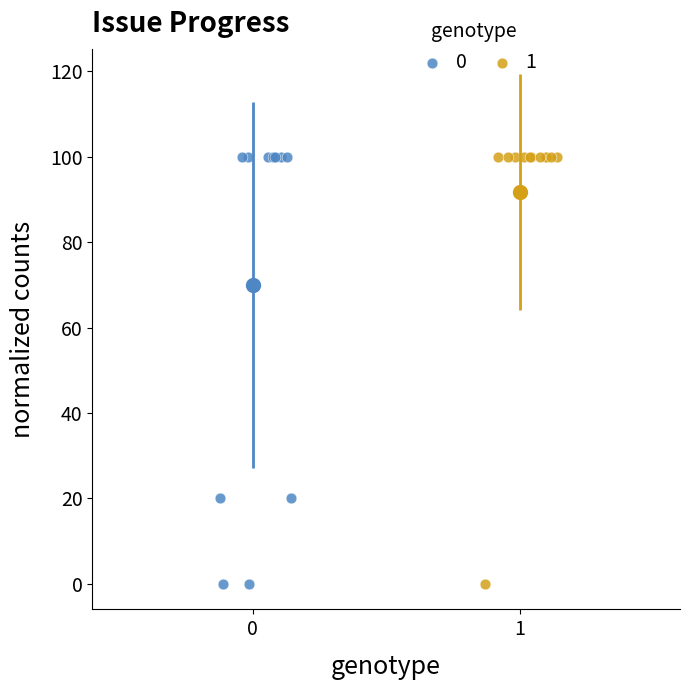

What are all the series names shown in the legend?

0, 1